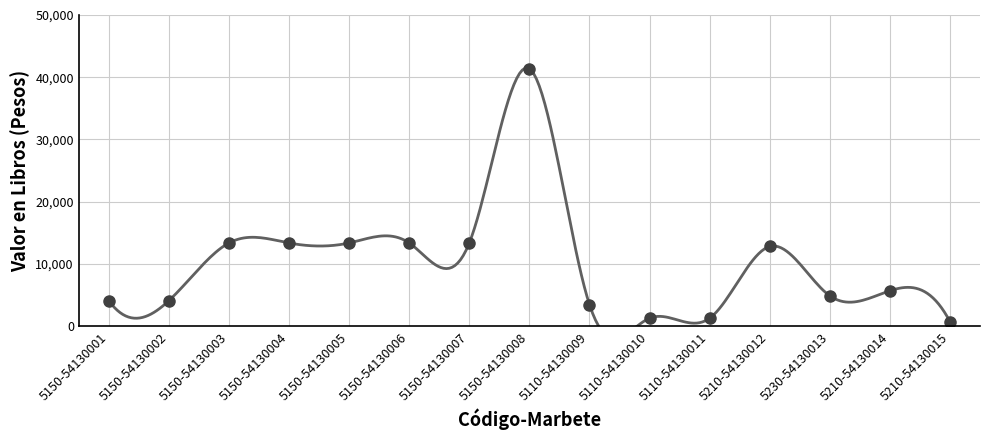

Which has a higher value, 5110-54130010 or 5110-54130011?

5110-54130010